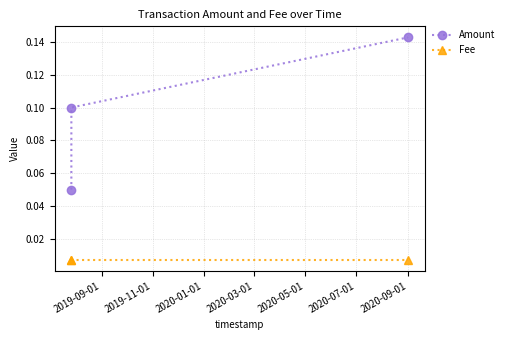

Does the chart have visible grid lines?

Yes